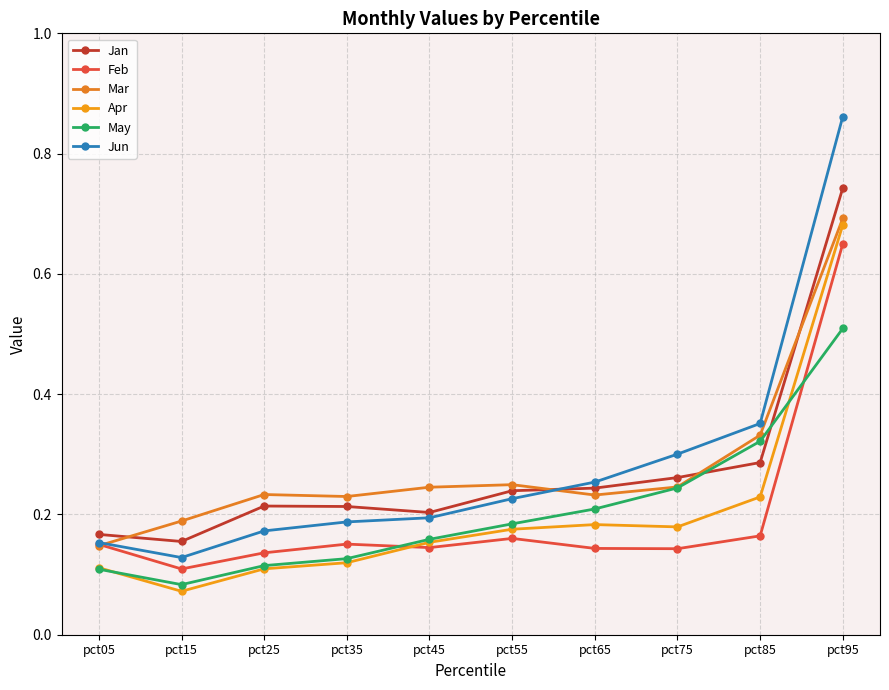

At how many categories does at least one series exceed 0?

10